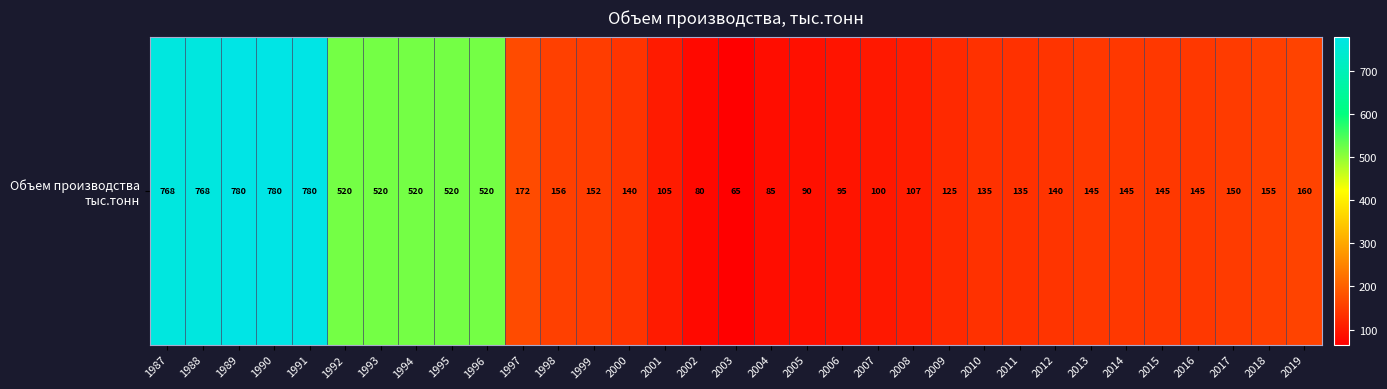

What is the change in value from 1990 to 2001?

-675